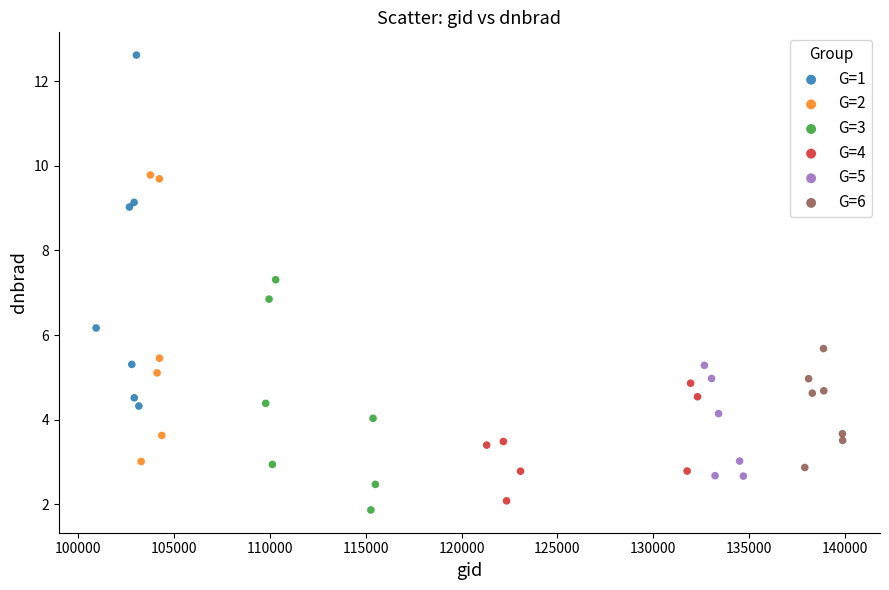

Which series contains the highest Y value?

G=1